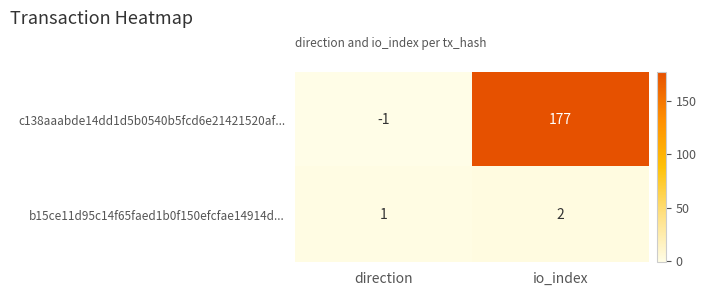

Reading left to right, what are all the values shown in this chart?

c138aaabde14dd1d5b0540b5fcd6e21421520af...: direction=-1	io_index=177
b15ce11d95c14f65faed1b0f150efcfae14914d...: direction=1	io_index=2